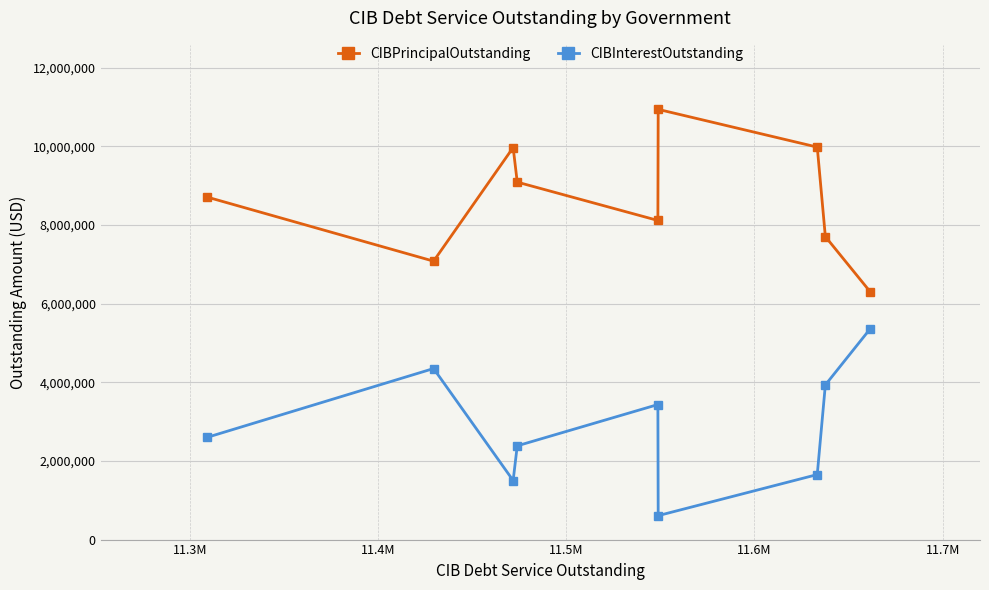

What is the minimum value for CIBPrincipalOutstanding?

6300000.0